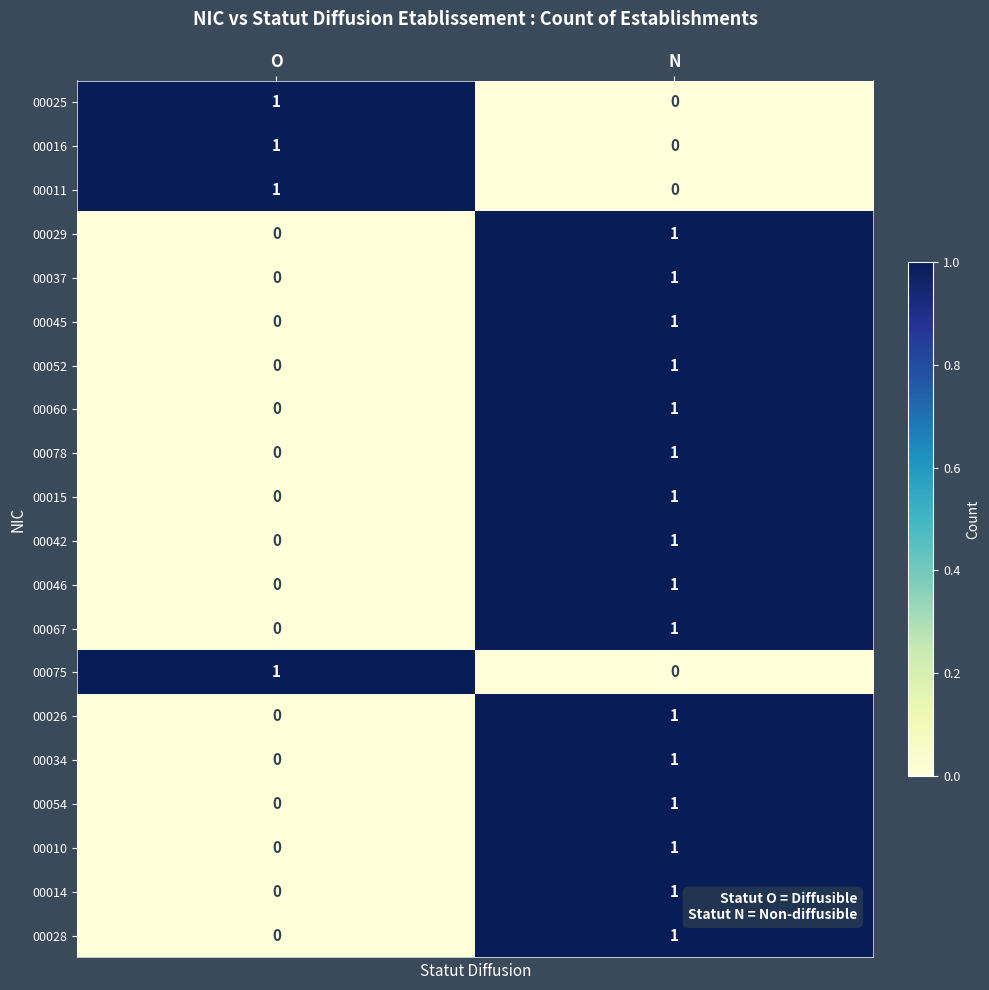

What is the total value across all series at N?

16